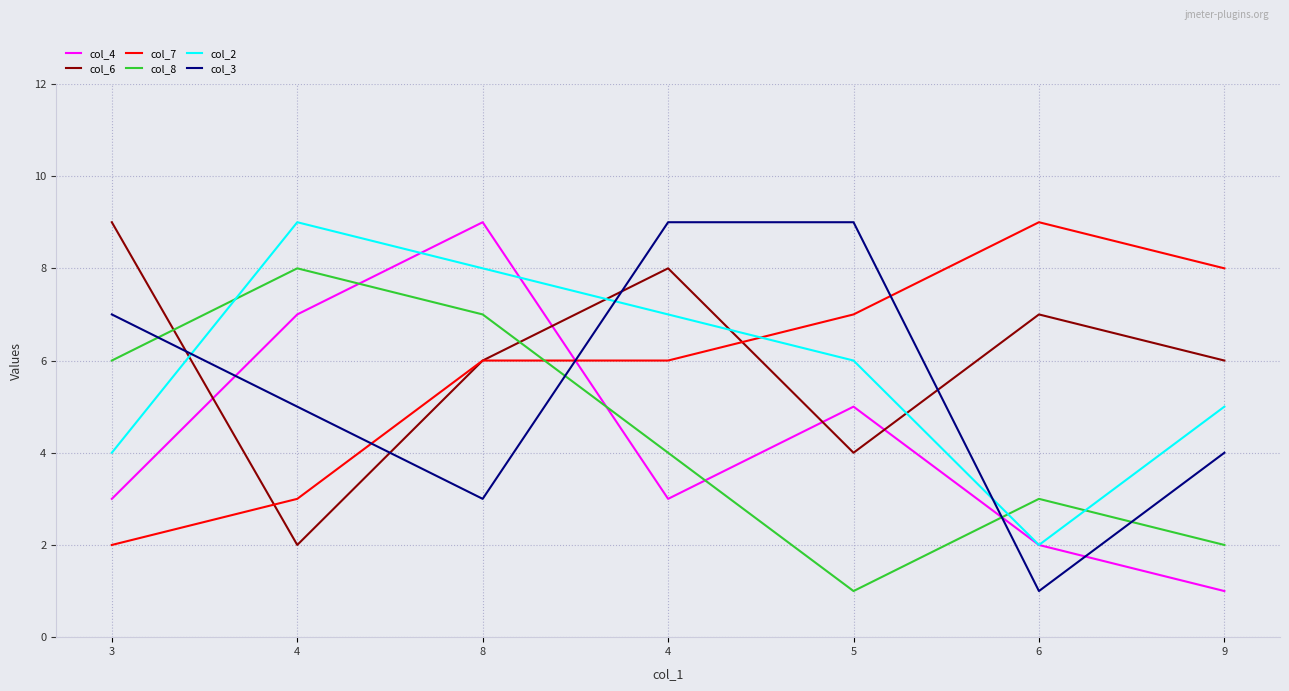

How many interior local valleys does the col_6 series have?

2